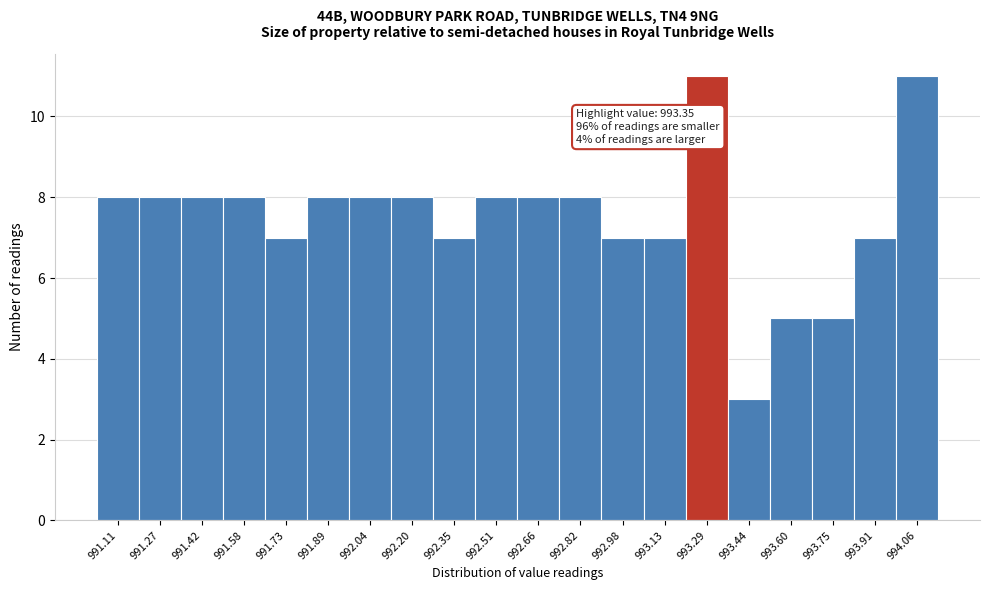

Reading right to left, list all the values displayed in this chart.

11	7	5	5	3	11	7	7	8	8	8	7	8	8	8	7	8	8	8	8